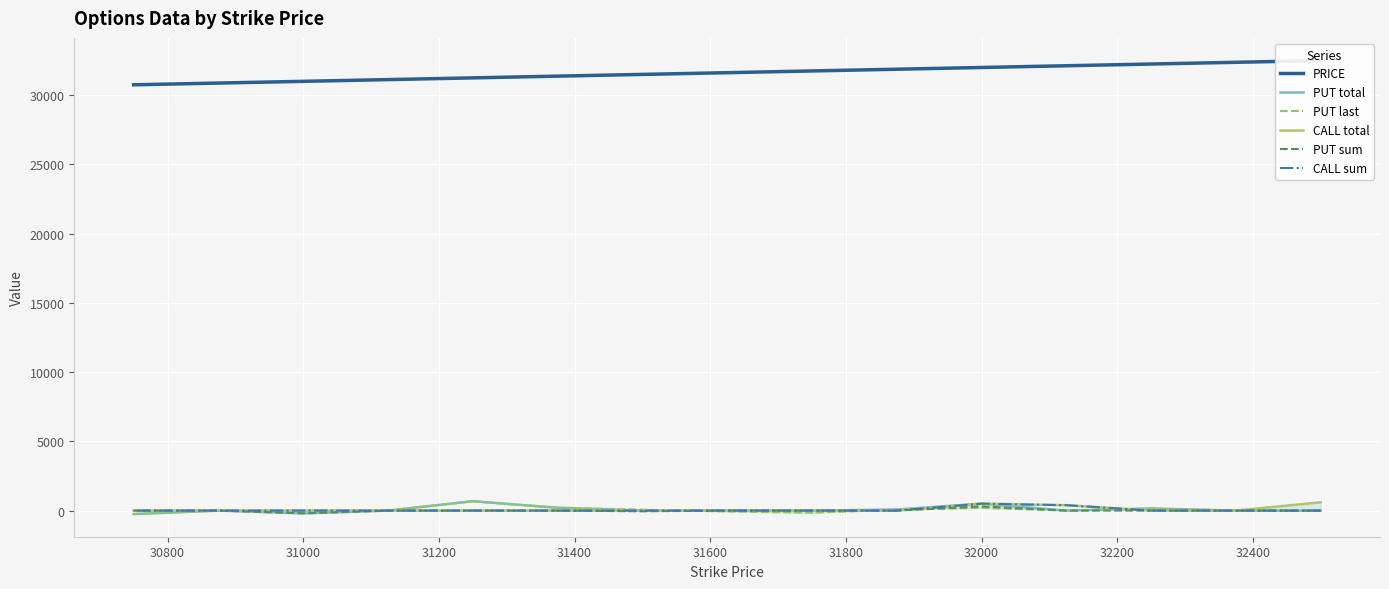

Where is the first local maximum for PUT last?

31000